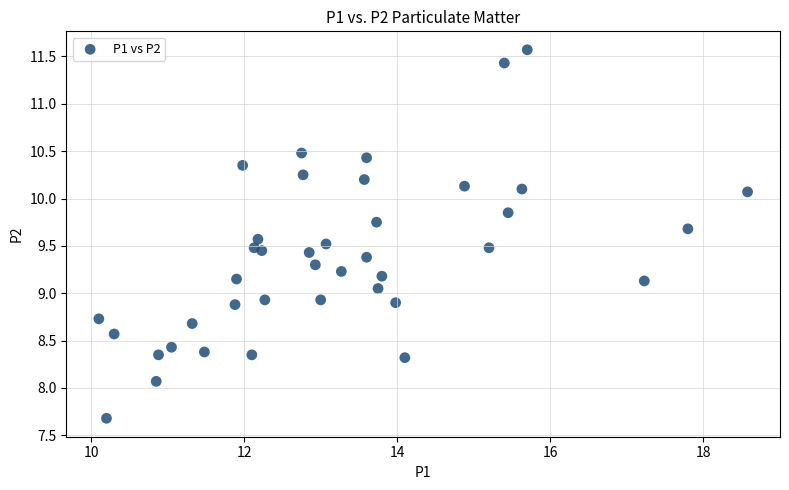

What is the range of Y values (max minus min)?

3.9